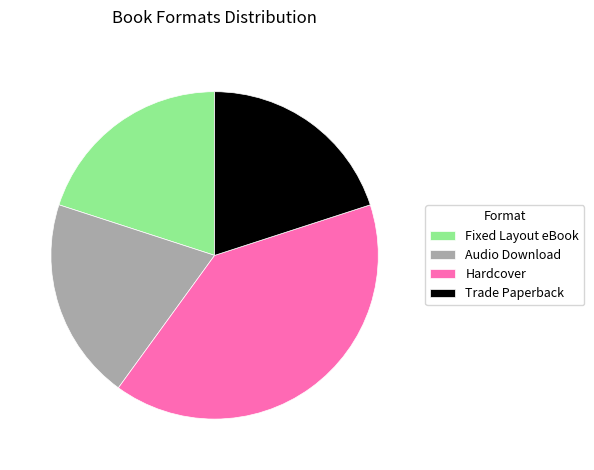

How many slices are in this pie chart?

4